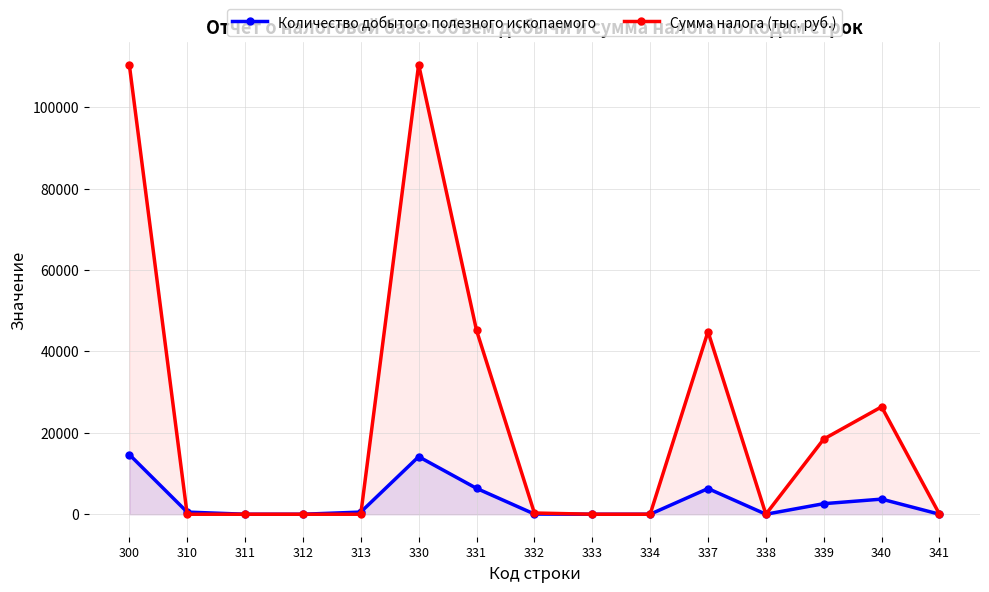

What are all the series names shown in the legend?

Количество добытого полезного ископаемого, Сумма налога (тыс. руб.)